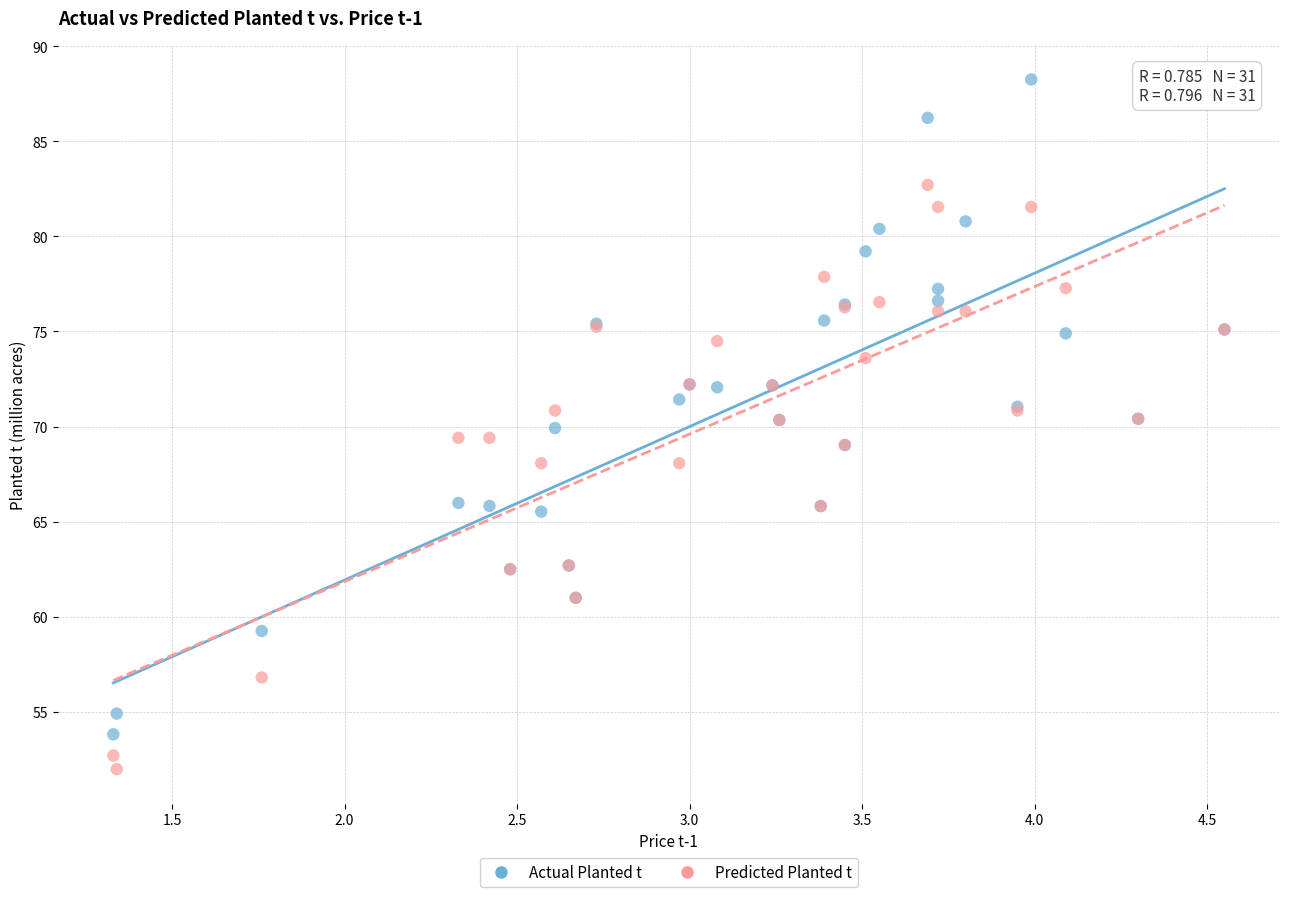

Which series has the largest Y range (max minus min)?

Actual Planted t